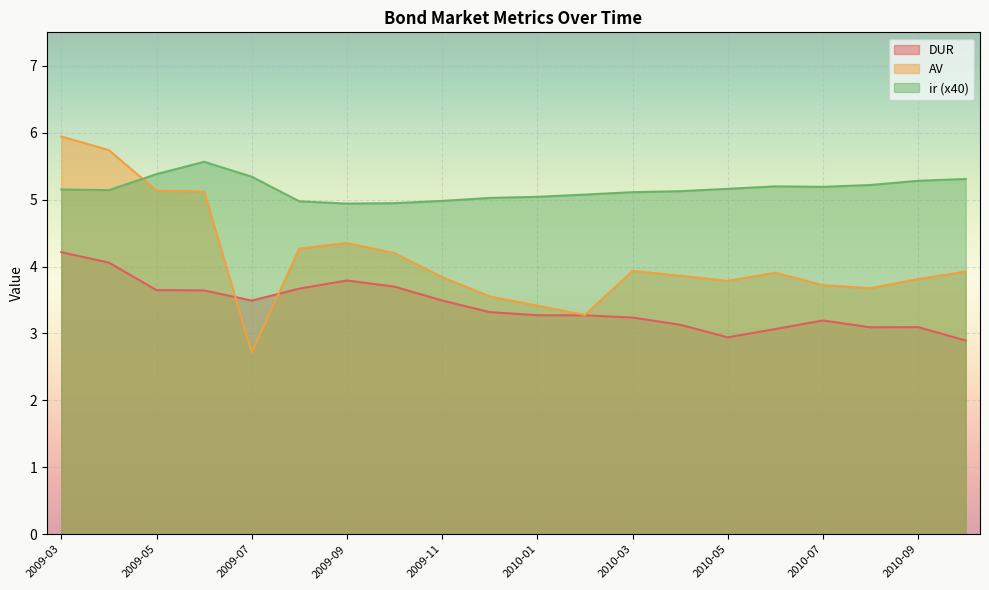

Where is the first local maximum for AV?

2009-09